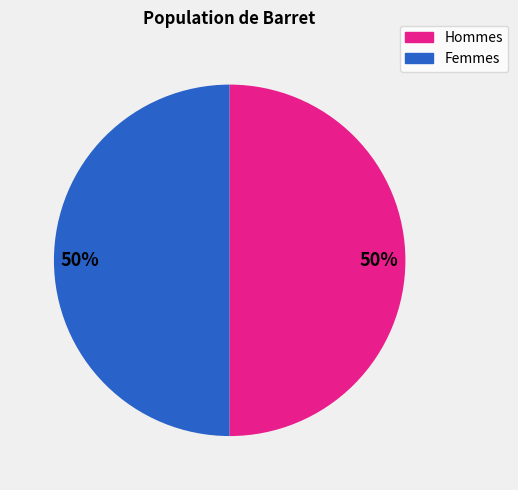

Approximately how many times larger is the value at Hommes compared to Femmes?

1.0